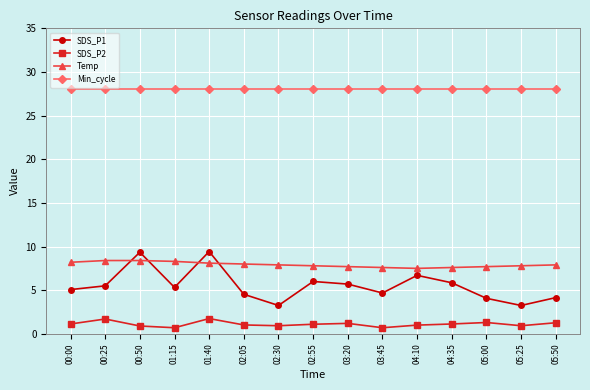

Is the value of SDS_P2 at 03:45 greater than the value of SDS_P1 at 04:35?

No